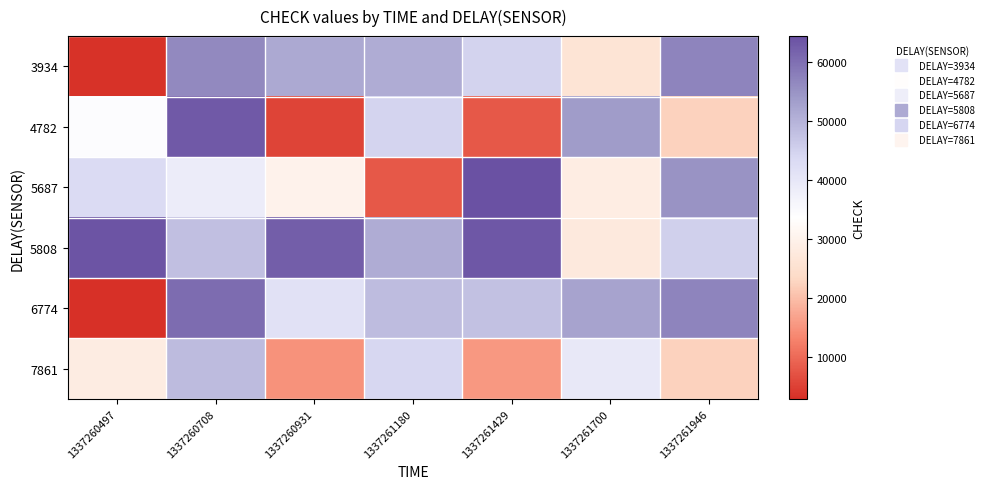

Rank the series by their maximum value, from highest to lowest.

5687, 5808, 4782, 6774, 3934, 7861